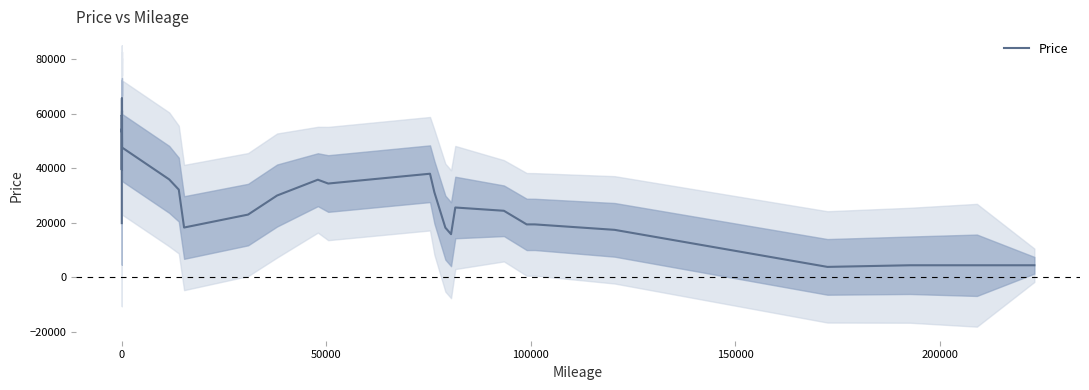

How many points are higher than both their immediate neighbors (excluding endpoints)?

7